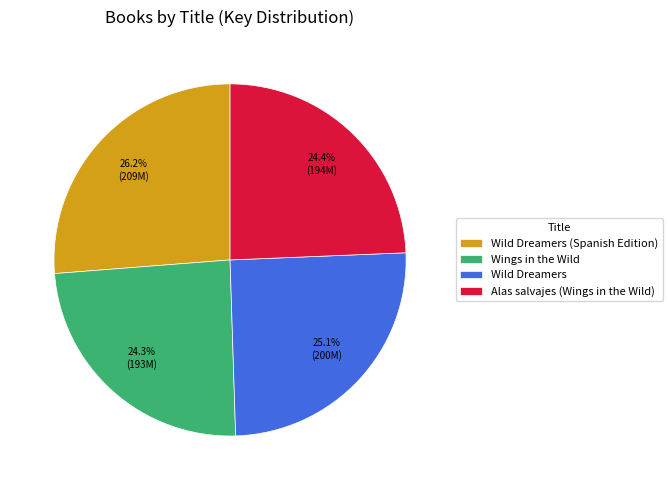

Which slice is the largest?

Wild Dreamers (Spanish Edition)